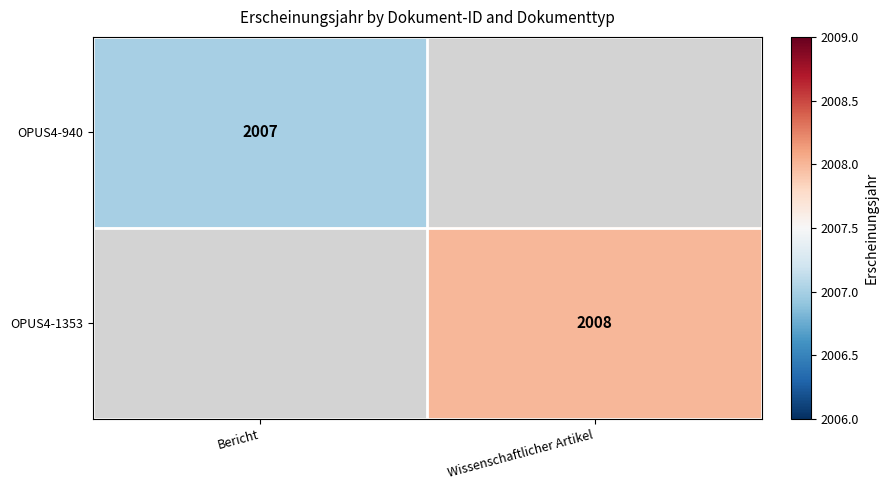

The value of OPUS4-940 at Bericht is 2007. True or false?

True